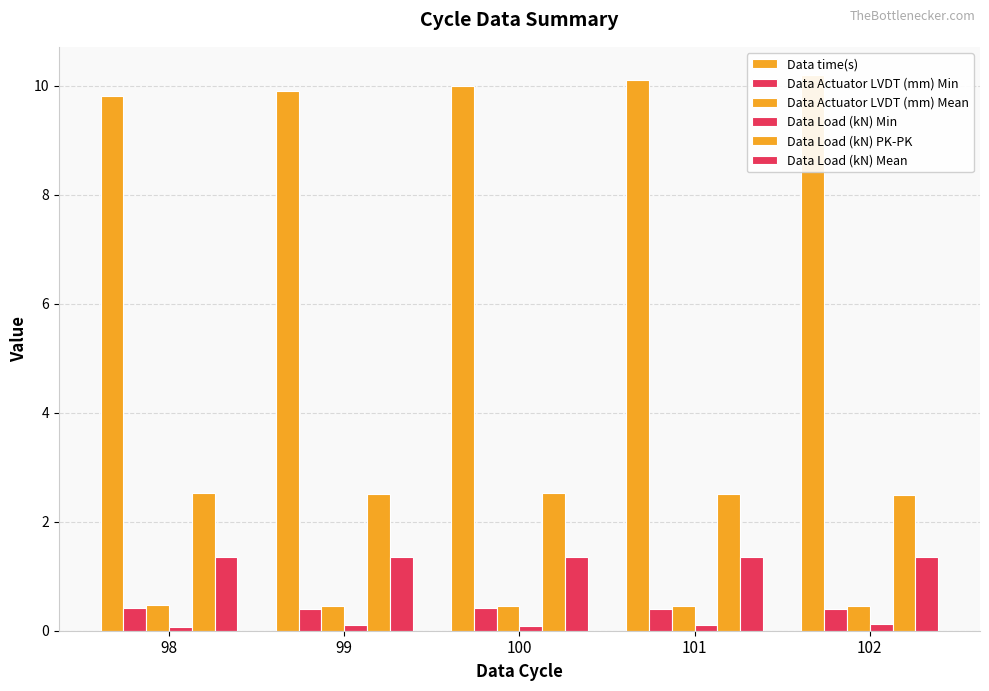

At which category is the sum across all series the highest?

102